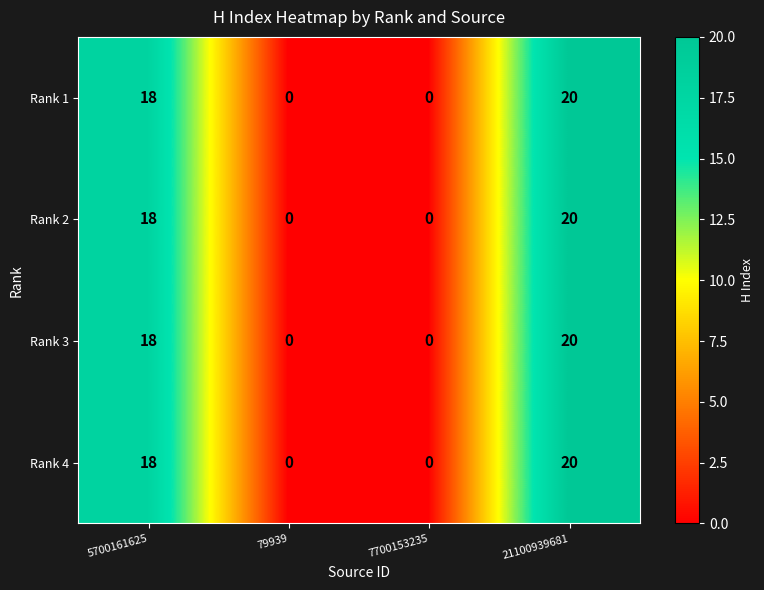

Reading right to left, what are all the values shown in this chart?

Rank 1: 20	0	0	18
Rank 2: 20	0	0	18
Rank 3: 20	0	0	18
Rank 4: 20	0	0	18